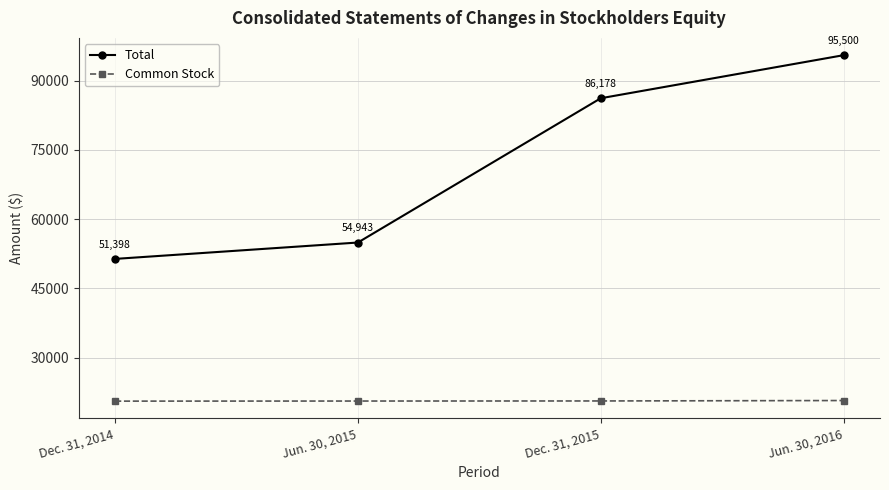

Which series has the widest spread of values?

Total